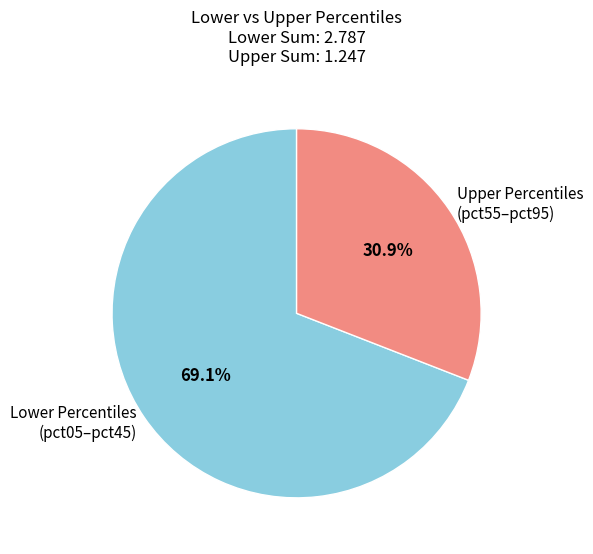

To the nearest percent, what is the average slice percentage?

50%